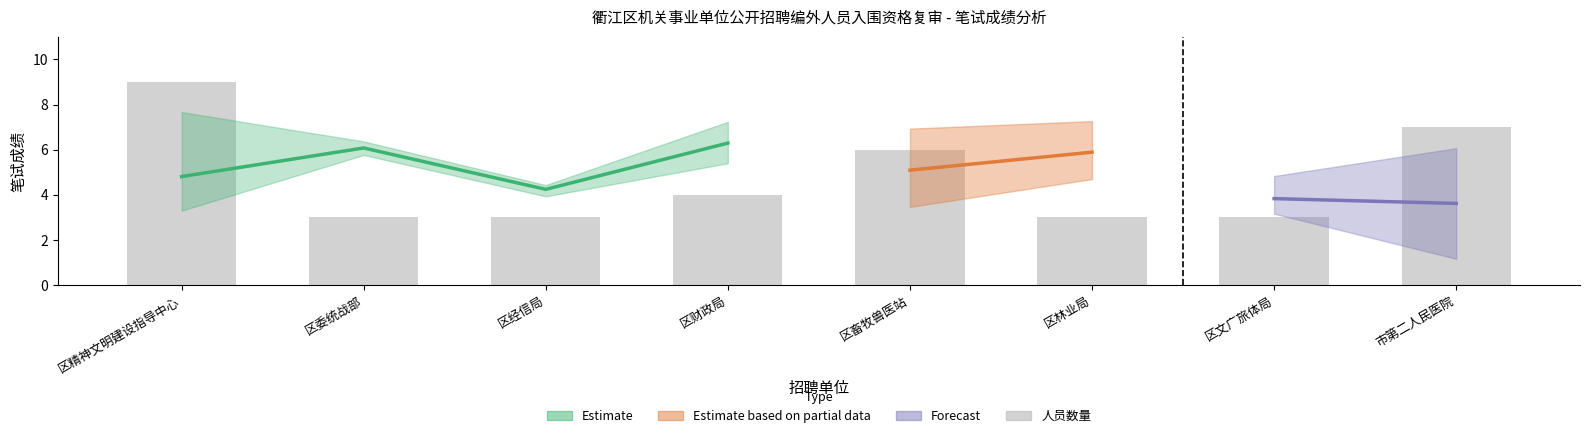

Are the bars grouped side by side (vs. stacked)?

No